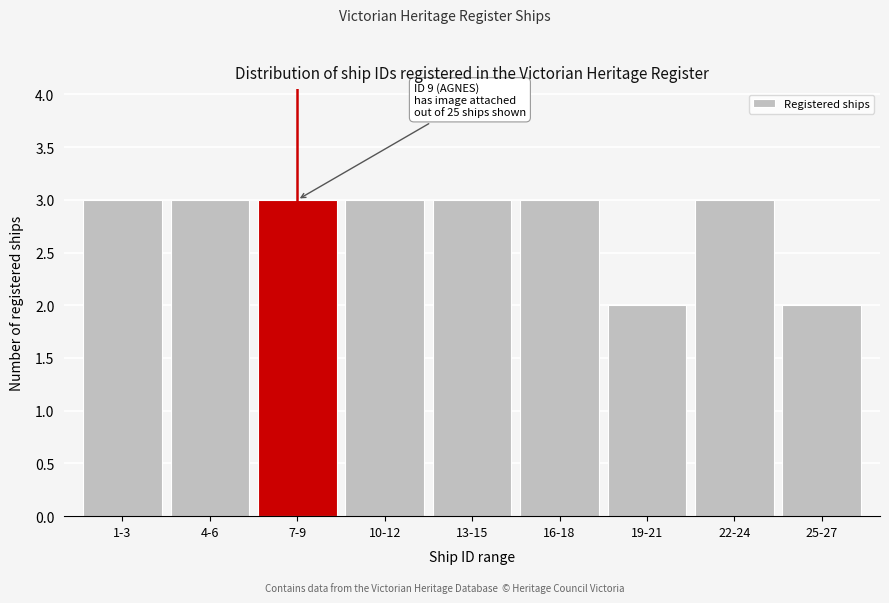

Reading left to right, transcribe all the data shown in this chart.

3	3	3	3	3	3	2	3	2